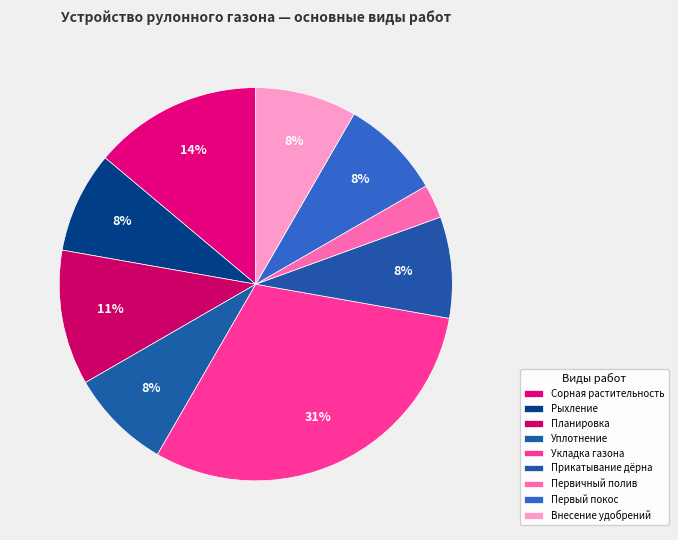

How many slices are in this pie chart?

9